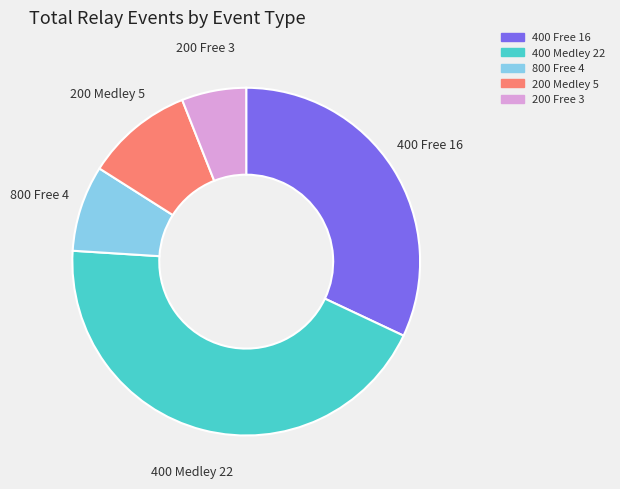

What is the largest slice in the pie chart?

400 Medley